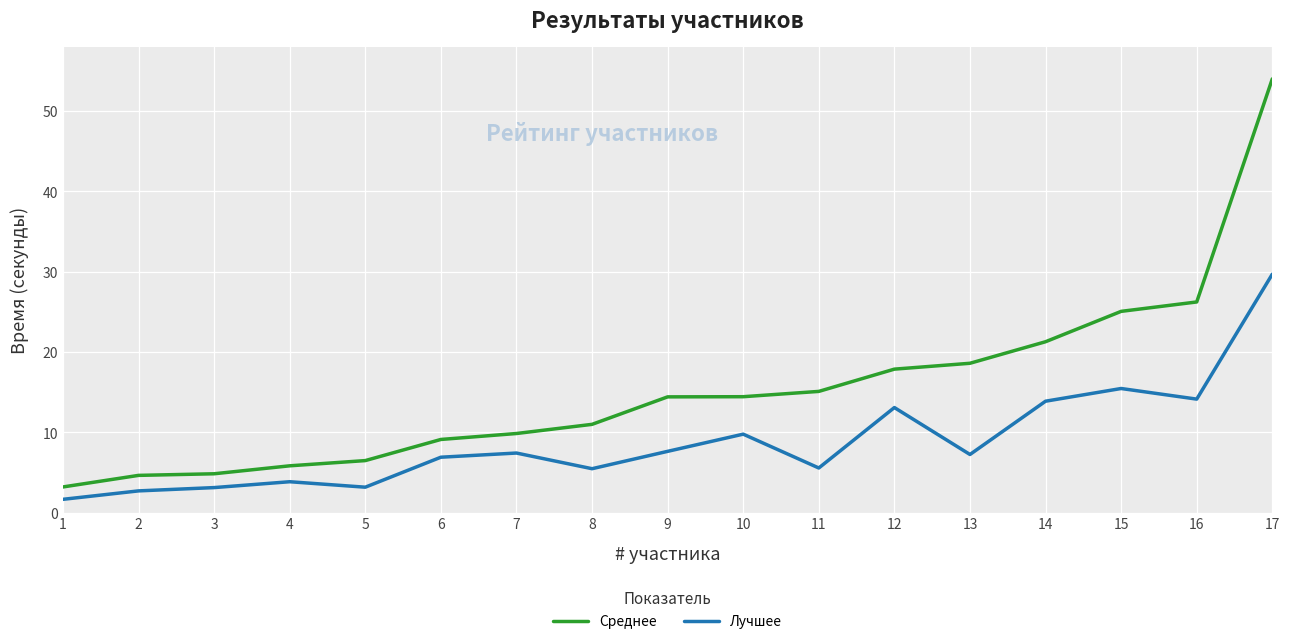

The value of Среднее at 6 is 9.1. True or false?

True